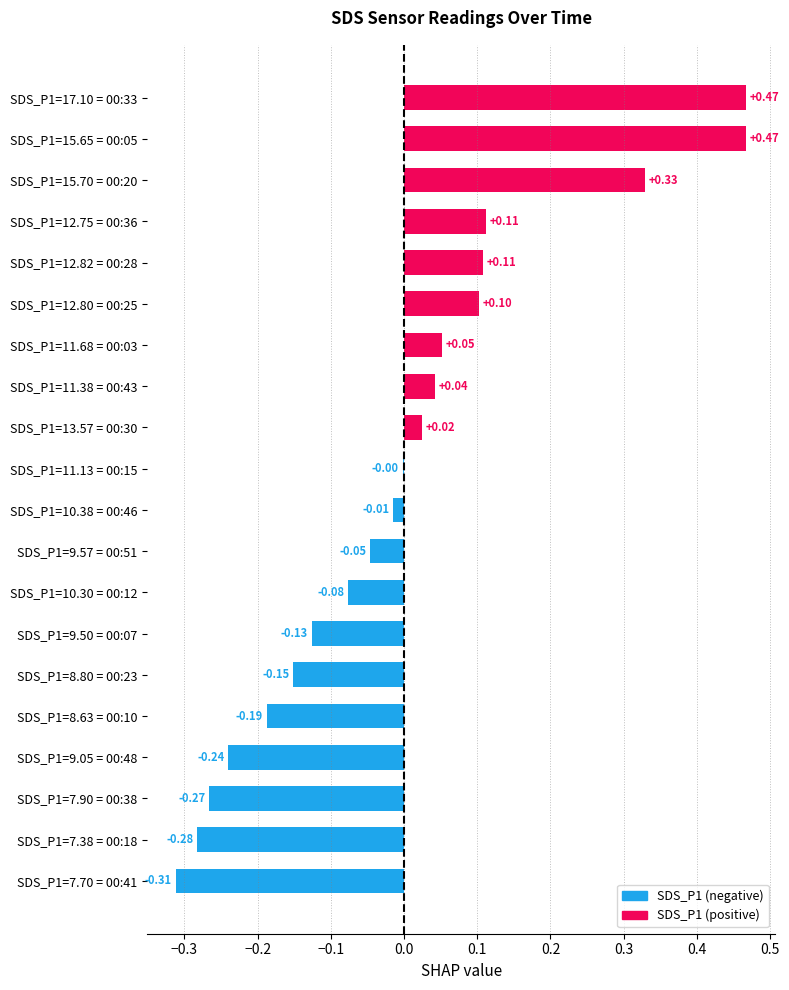

Which has a higher value, SDS_P1=7.90 = 00:38 or SDS_P1=7.70 = 00:41?

SDS_P1=7.90 = 00:38